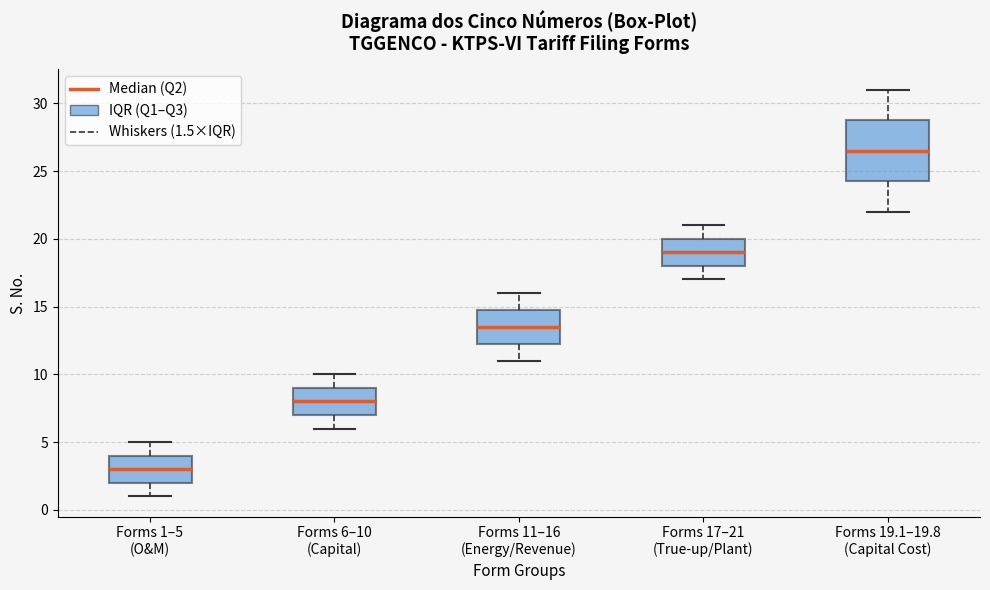

Which box's median line is the lowest?

Forms 1–5 (O&M)